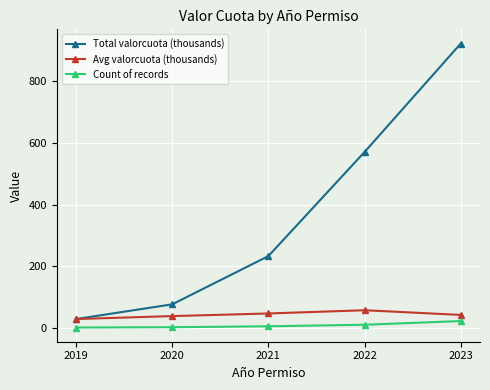

Is this an area chart (filled region under the line)?

No